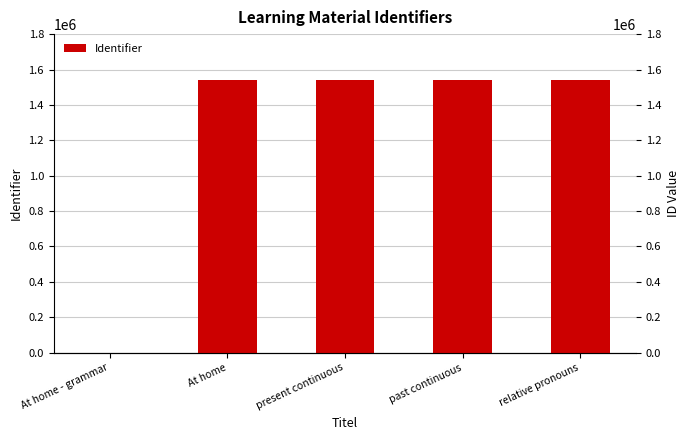

At which label is the value closest to 770141?

At home